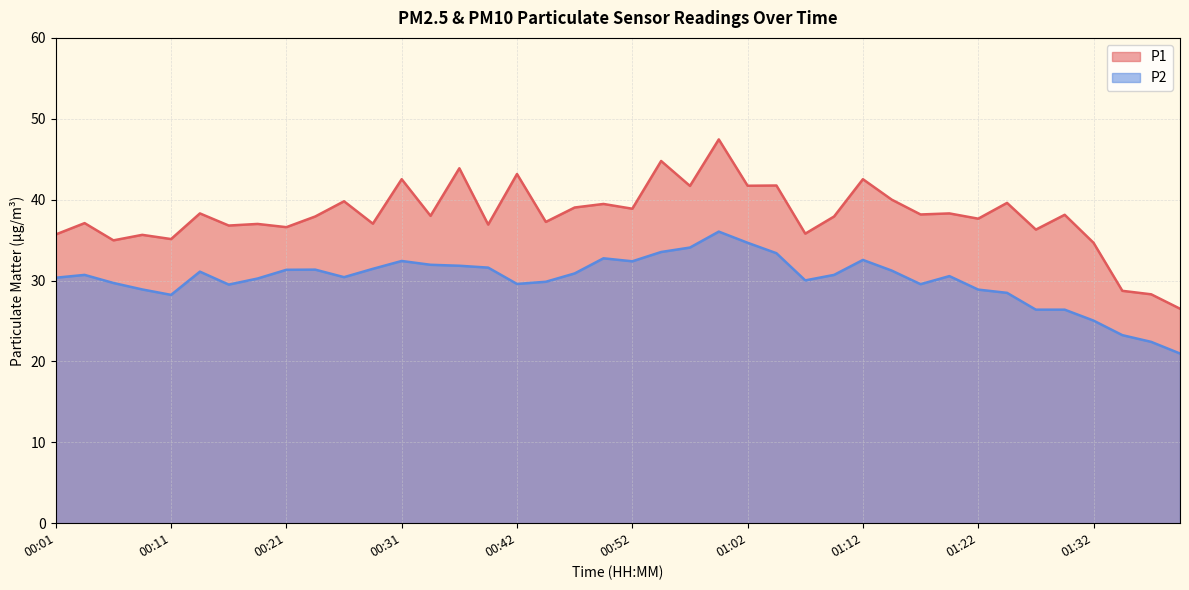

Reading right to left, extract all data points from this chart.

P1: 26.5	28.3	28.7	34.7	38.1	36.3	39.6	37.6	38.3	38.2	40.0	42.5	37.9	35.8	41.8	41.7	47.5	41.7	44.8	38.9	39.5	39.0	37.2	43.2	36.9	43.9	38.0	42.5	37.0	39.8	37.9	36.6	37.0	36.8	38.3	35.1	35.6	35.0	37.1	35.7
P2: 21.0	22.4	23.2	25.1	26.4	26.4	28.5	28.9	30.6	29.6	31.2	32.5	30.7	30.0	33.4	34.7	36.0	34.1	33.5	32.4	32.8	30.9	29.9	29.6	31.6	31.8	31.9	32.4	31.4	30.4	31.4	31.3	30.2	29.5	31.1	28.2	28.9	29.7	30.7	30.4